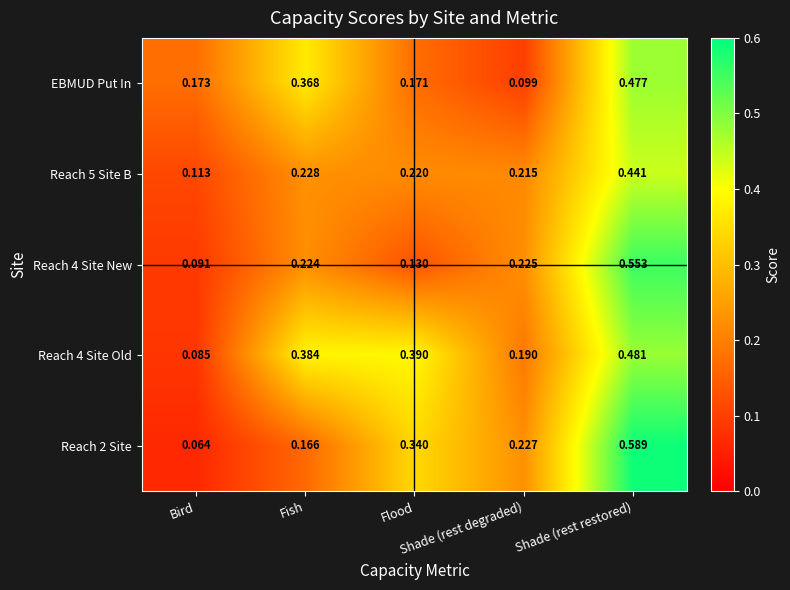

Reading left to right, what are all the values shown in this chart?

EBMUD Put In: Bird=0.2	Fish=0.4	Flood=0.2	Shade (rest degraded)=0.1	Shade (rest restored)=0.5
Reach 5 Site B: Bird=0.1	Fish=0.2	Flood=0.2	Shade (rest degraded)=0.2	Shade (rest restored)=0.4
Reach 4 Site New: Bird=0.1	Fish=0.2	Flood=0.1	Shade (rest degraded)=0.2	Shade (rest restored)=0.6
Reach 4 Site Old: Bird=0.1	Fish=0.4	Flood=0.4	Shade (rest degraded)=0.2	Shade (rest restored)=0.5
Reach 2 Site: Bird=0.1	Fish=0.2	Flood=0.3	Shade (rest degraded)=0.2	Shade (rest restored)=0.6